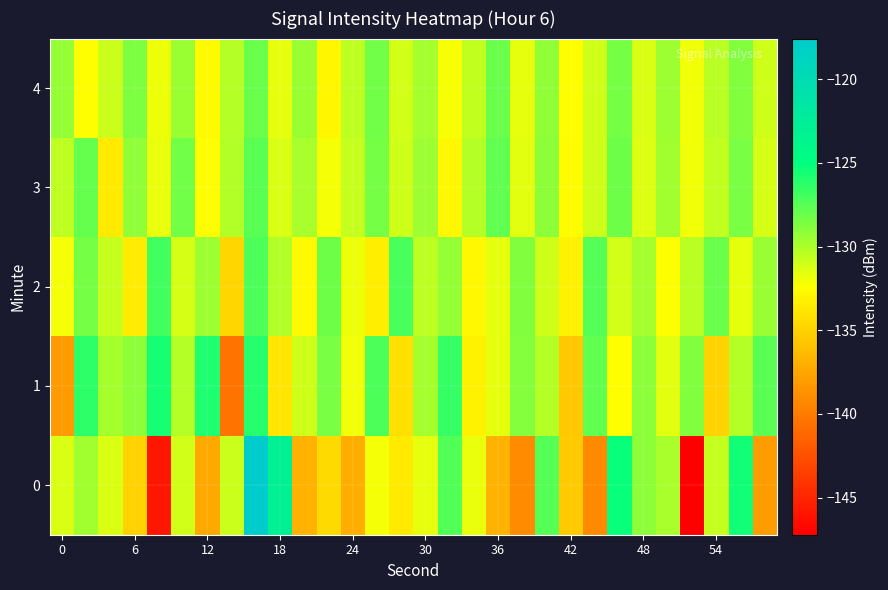

Rank the series by their maximum value, from lowest to highest.

4, 3, 2, 1, 0